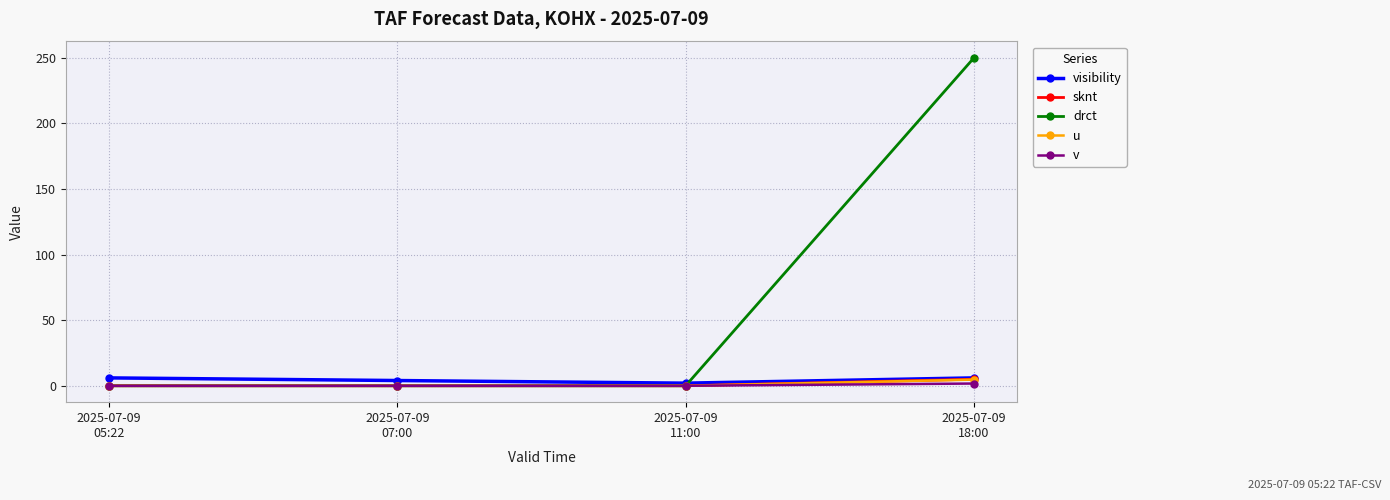

Which series has the widest spread of values?

drct